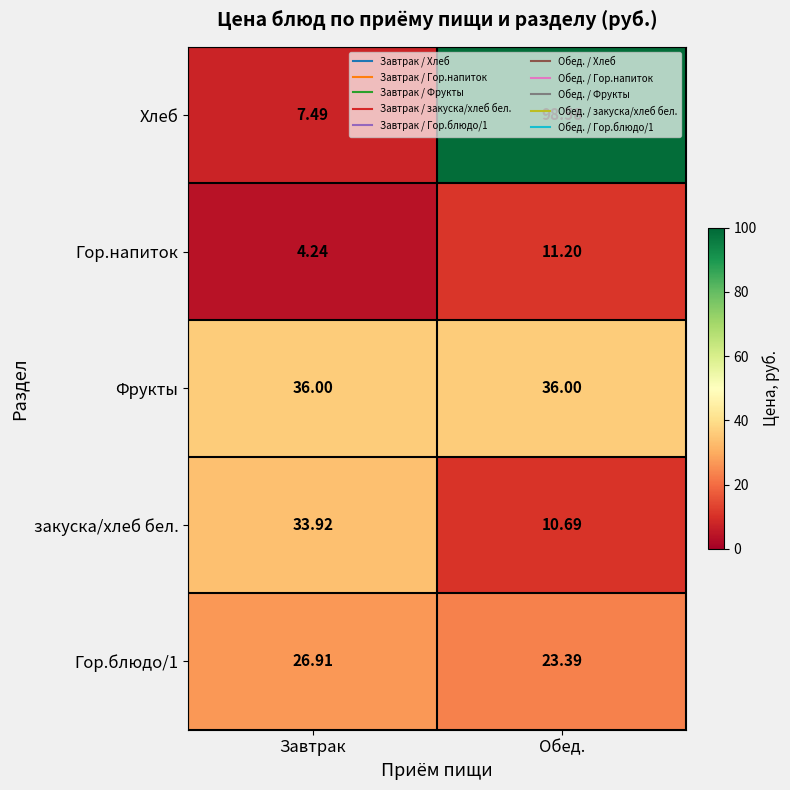

Which label corresponds to the largest value in the chart?

Обед.